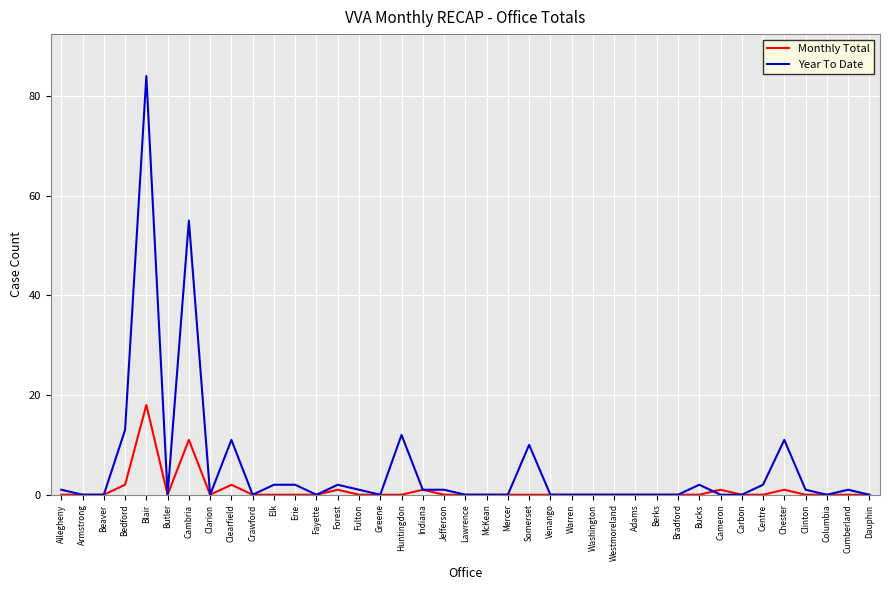

True or false: Year To Date has a value of -39 at Beaver.

False